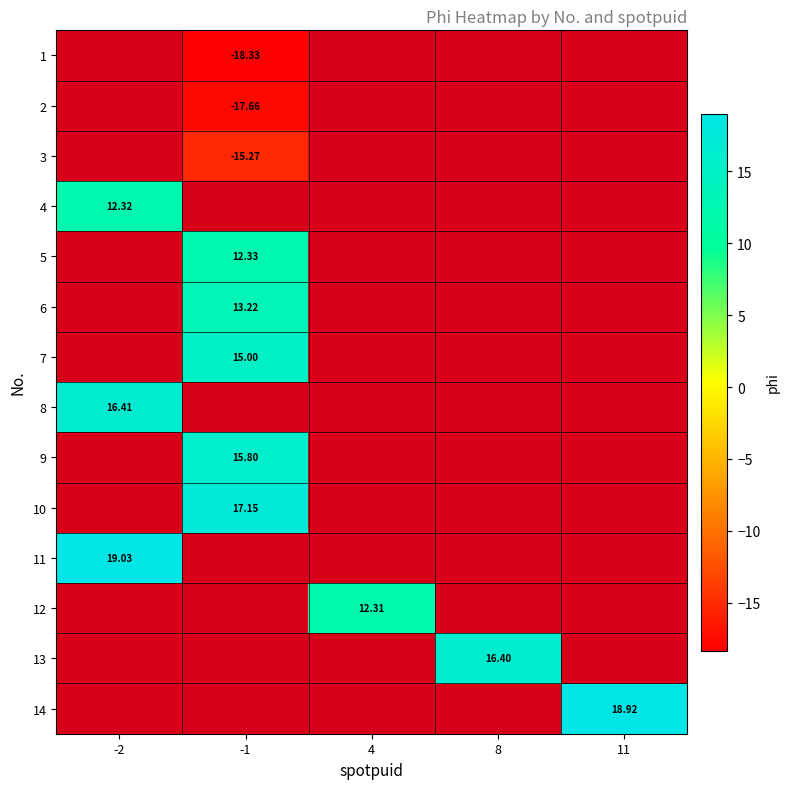

How many values in 2 are below zero?

1